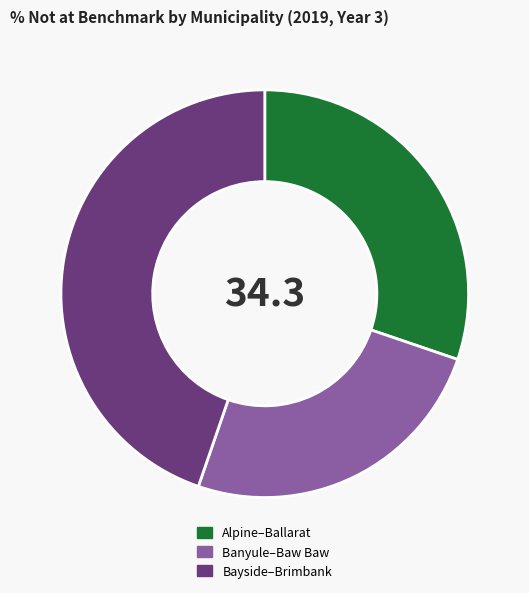

True or false: Banyule–Baw Baw accounts for 33% of the total.

False